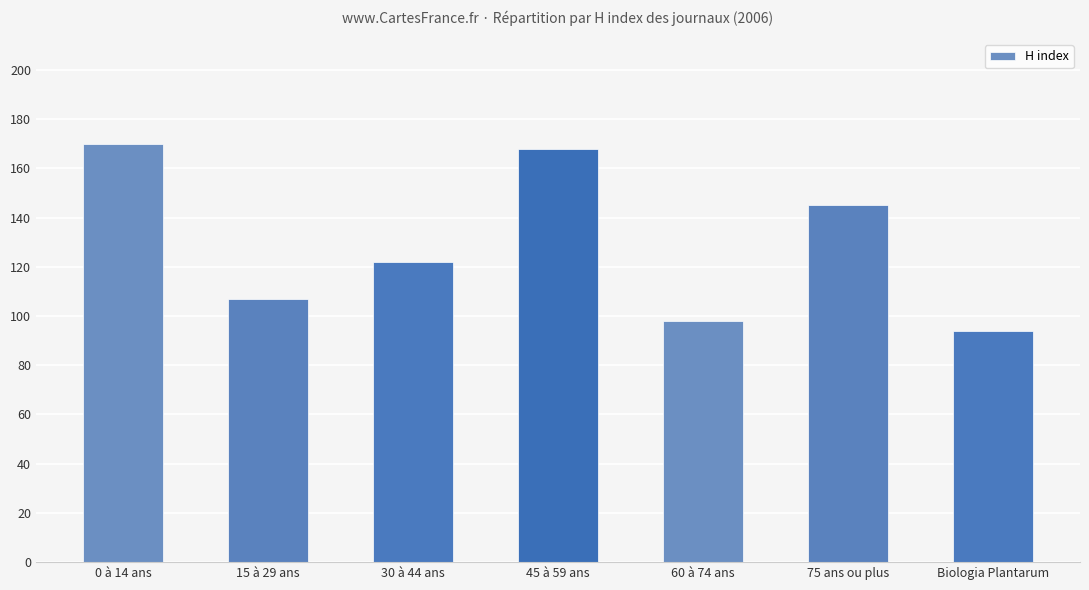

Where is the data nearest to the value 132?

30 à 44 ans